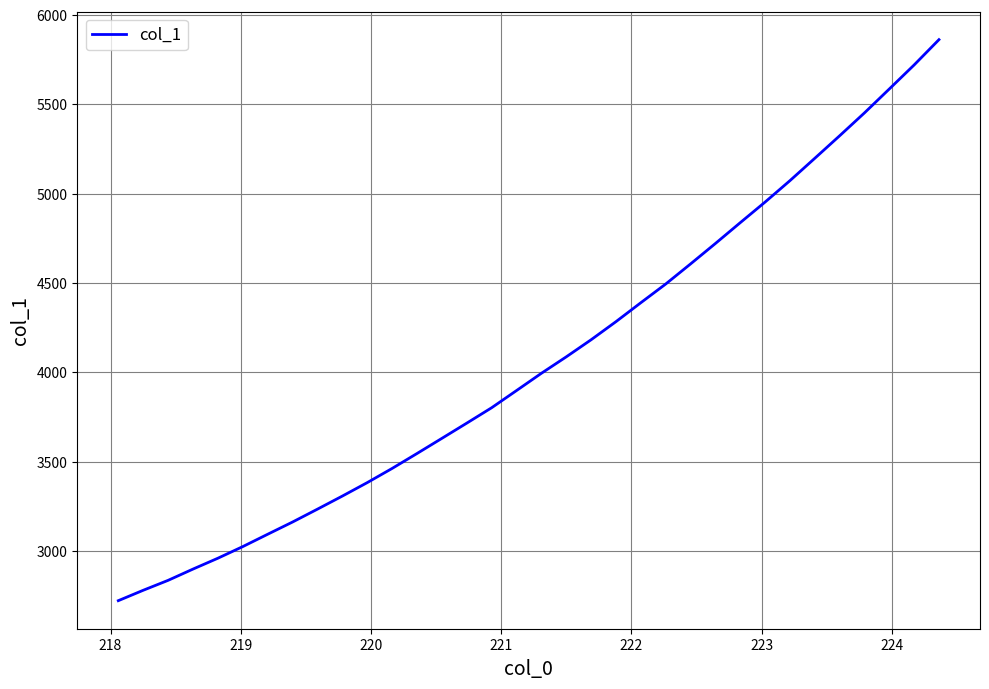

What is the difference between the maximum and minimum values?

3140.6